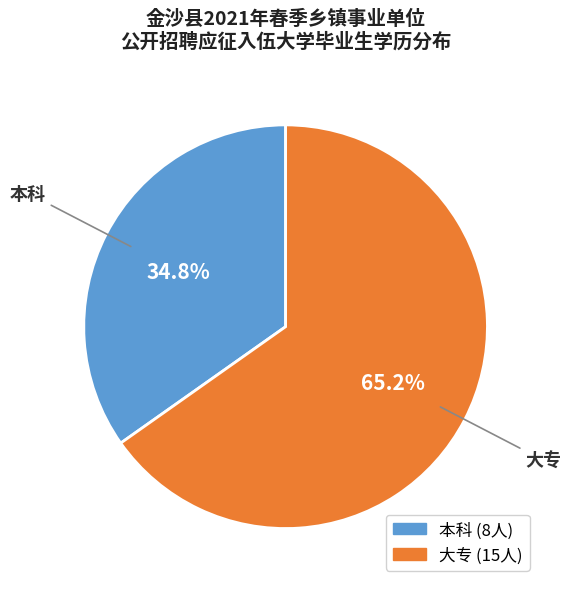

To the nearest percent, what is the difference between the largest and smallest slice percentages?

30%